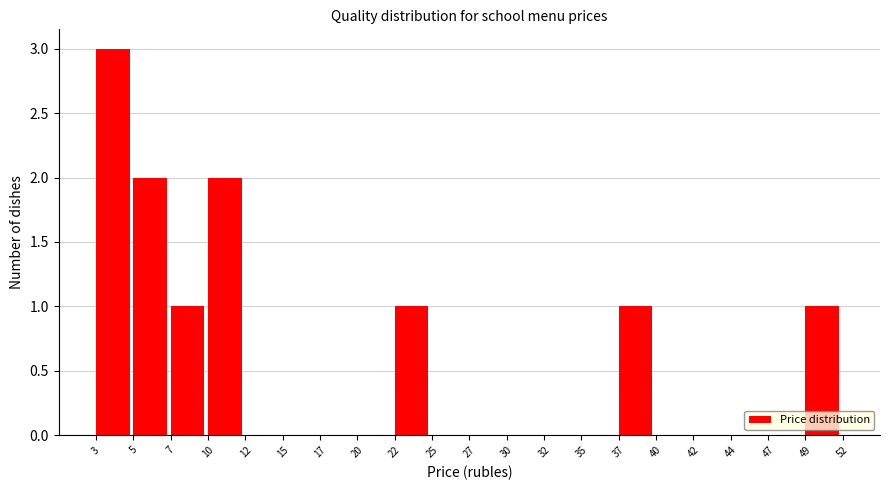

How tall is the bar that spans 5 to 7 on the x-axis? The values are not printed on the chart, so give them approximately, as read against the axis.

2